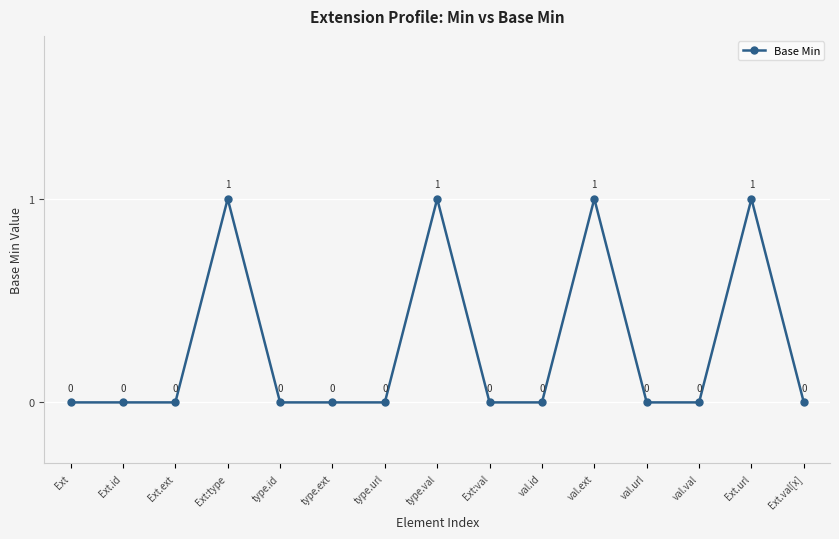

Does the chart display data point markers on the line(s)?

Yes